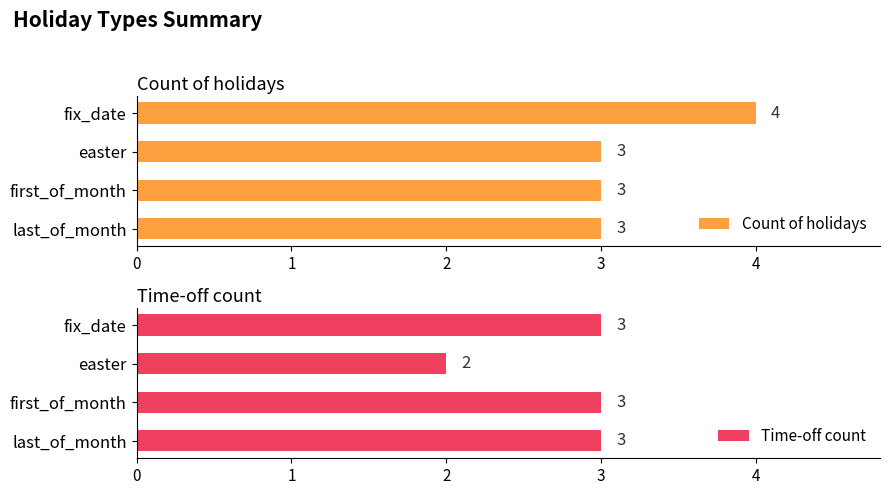

At how many categories does at least one series exceed 2?

4